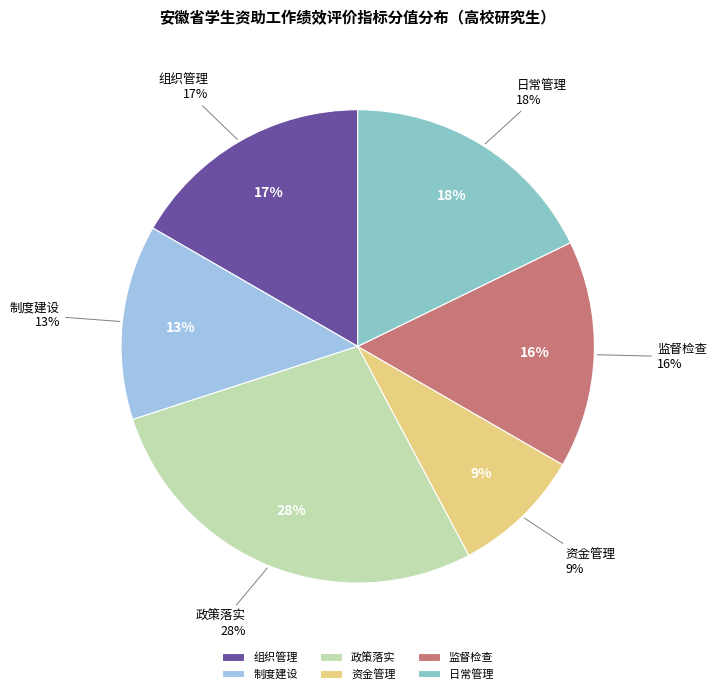

How many segments does this pie chart have?

6